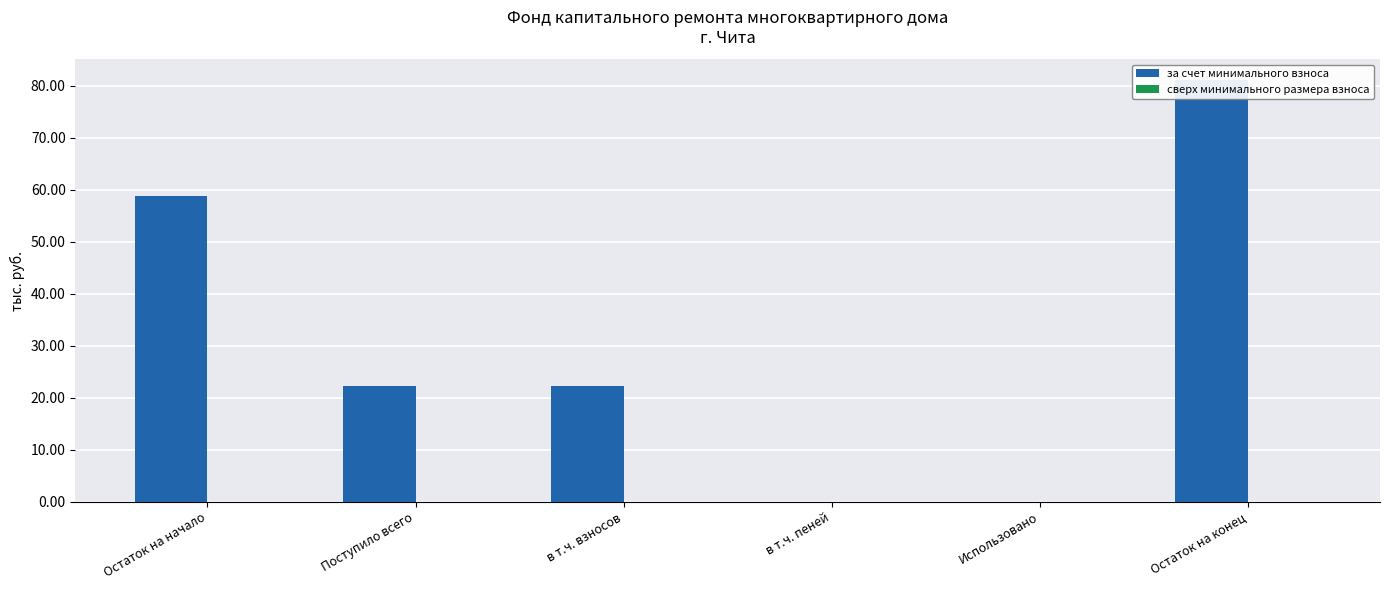

What is the difference between the за счет минимального взноса values at Поступило всего and Использовано?

22.2